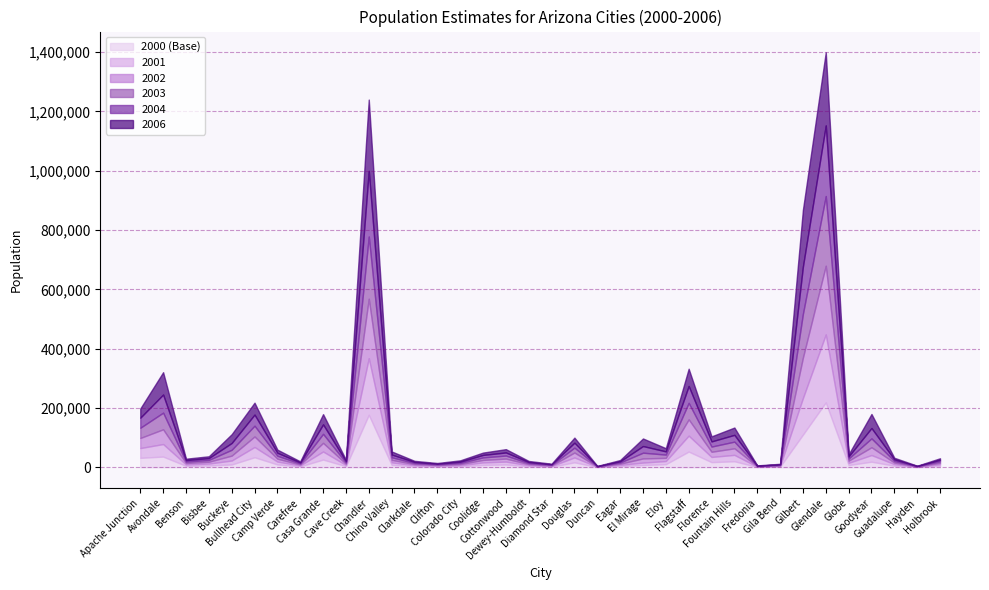

At how many categories does at least one series exceed 74321?

4